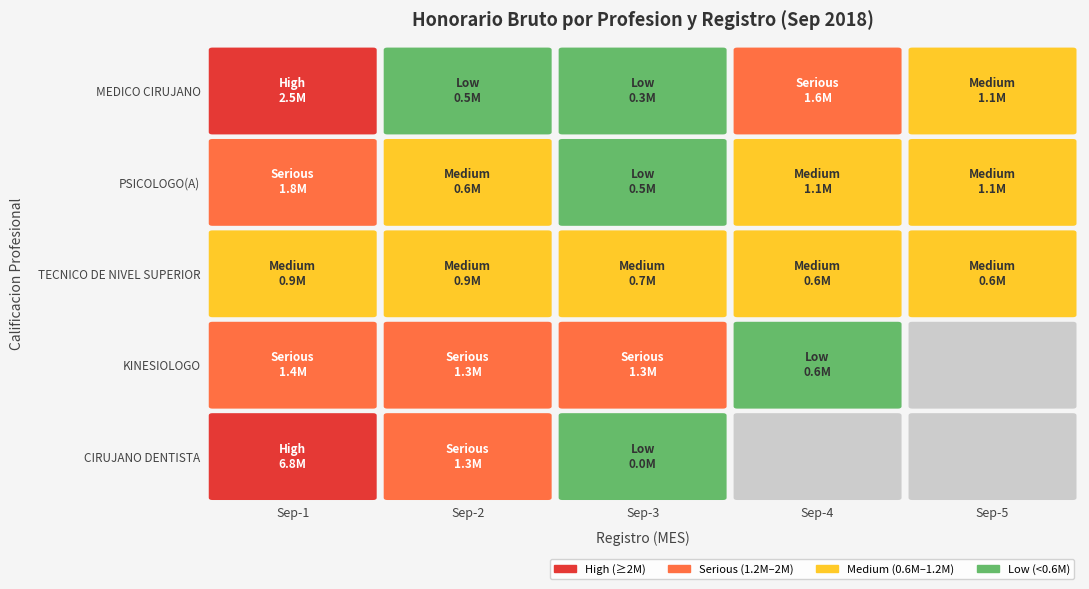

Reading left to right, list all the values displayed in this chart.

MEDICO CIRUJANO: 0=2538015	1=533760	2=321231	3=1584761	4=1073837
PSICOLOGO(A): 0=1785833	1=606954	2=536919	3=1122453	4=1073837
TECNICO DE NIVEL SUPERIOR: 0=925449	1=899769	2=719331	3=640463	4=625838
KINESIOLOGO: 0=1385024	1=1282543	2=1282543	3=556440	4=0
CIRUJANO DENTISTA: 0=6799279	1=1263653	2=41058	3=0	4=0